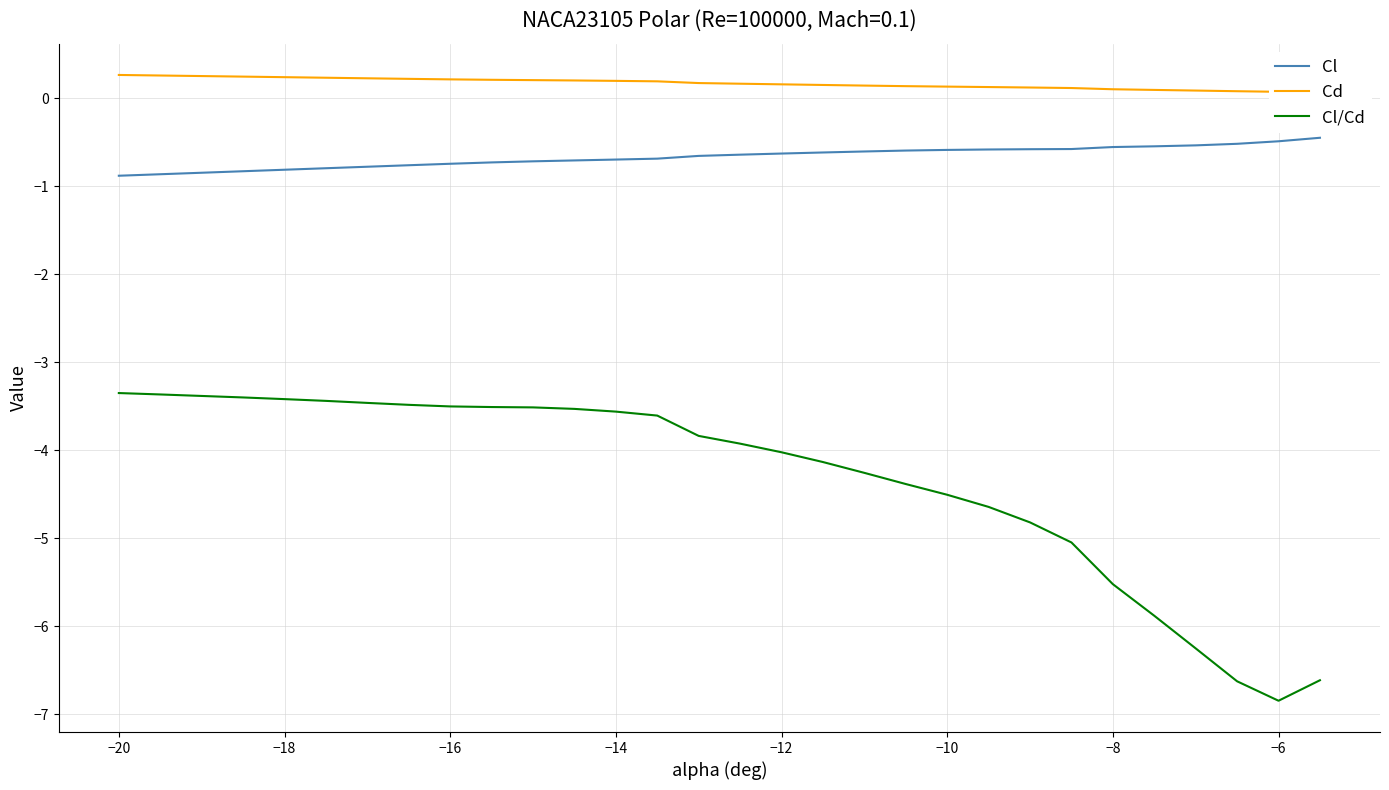

The value of Cl at −18 is -0.8. True or false?

True